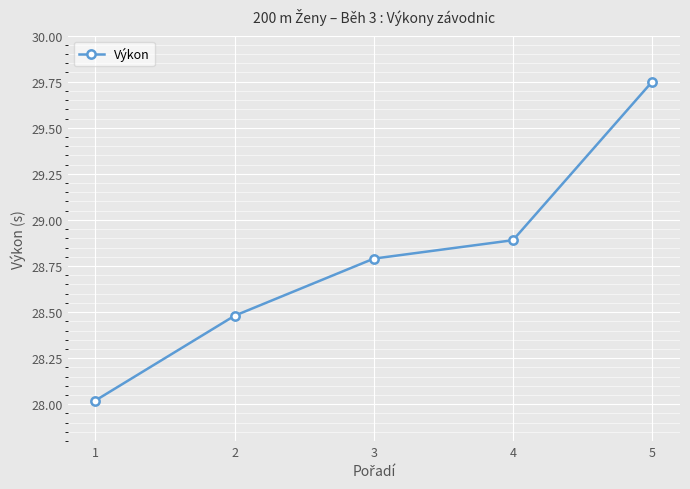

What is the smallest value displayed?

28.0